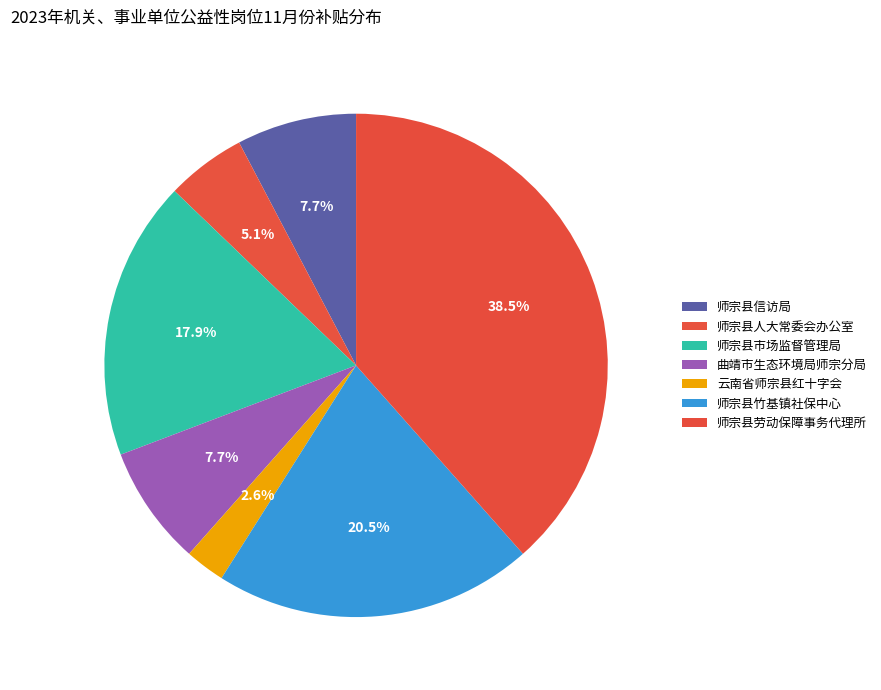

Does 云南省师宗县红十字会 represent more than half of the total?

No